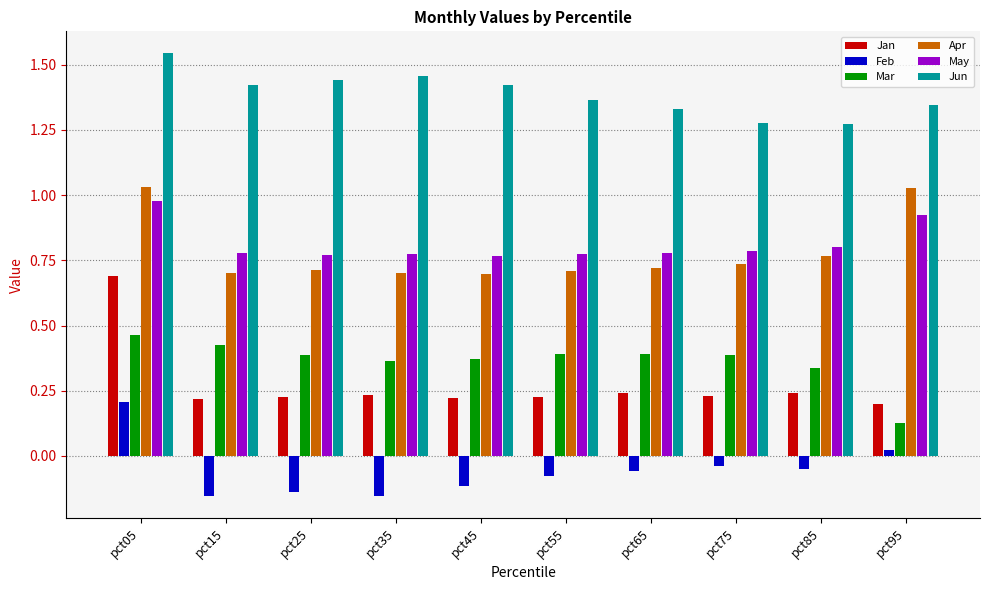

Does the chart contain stacked bars?

No